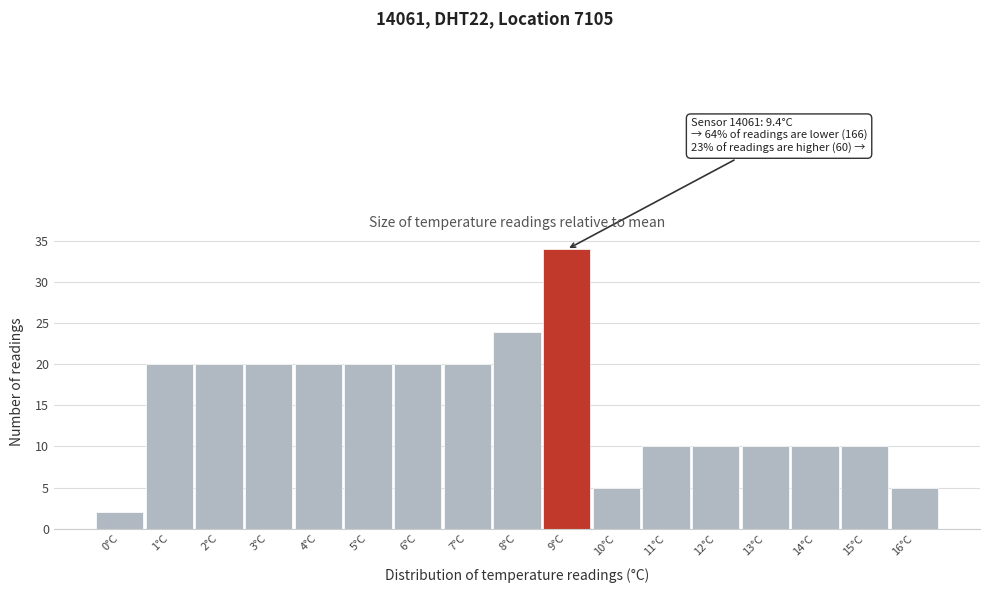

Over which range of the x-axis is the bar tallest?

8.5 to 9.5